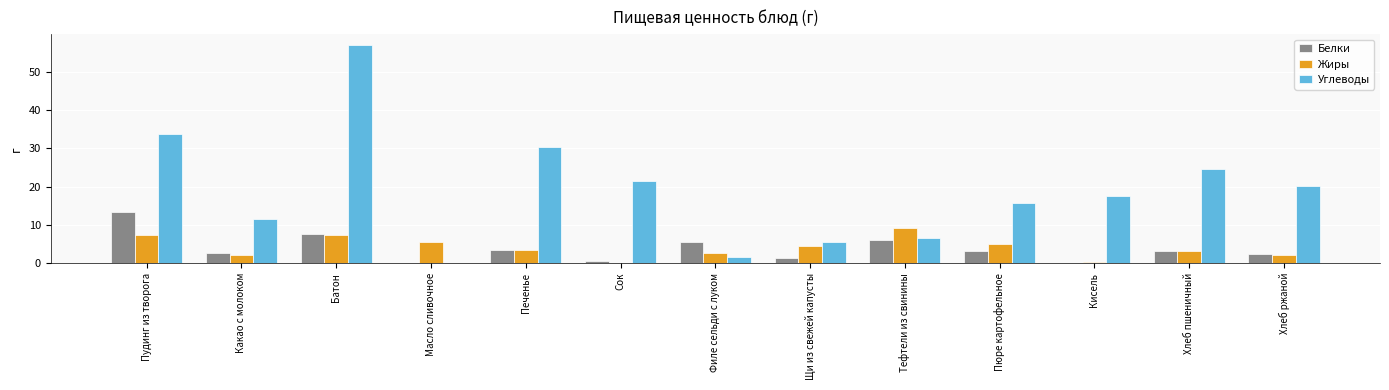

Which series has the largest range (max minus min)?

Углеводы